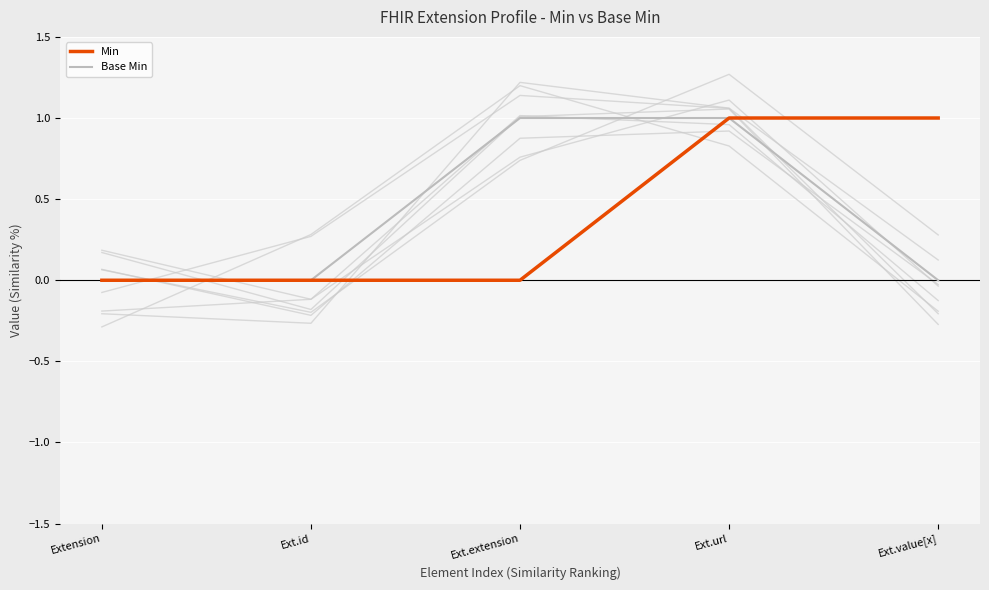

At Extension, list the series in order from largest to smallest.

Min, Base Min